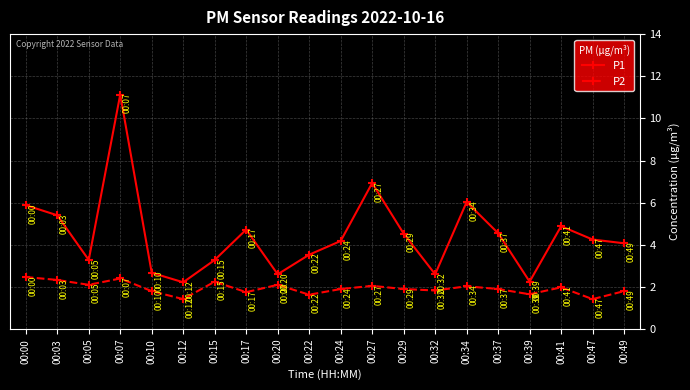

What is the value of the P1 point at the 1st from the left?

5.9